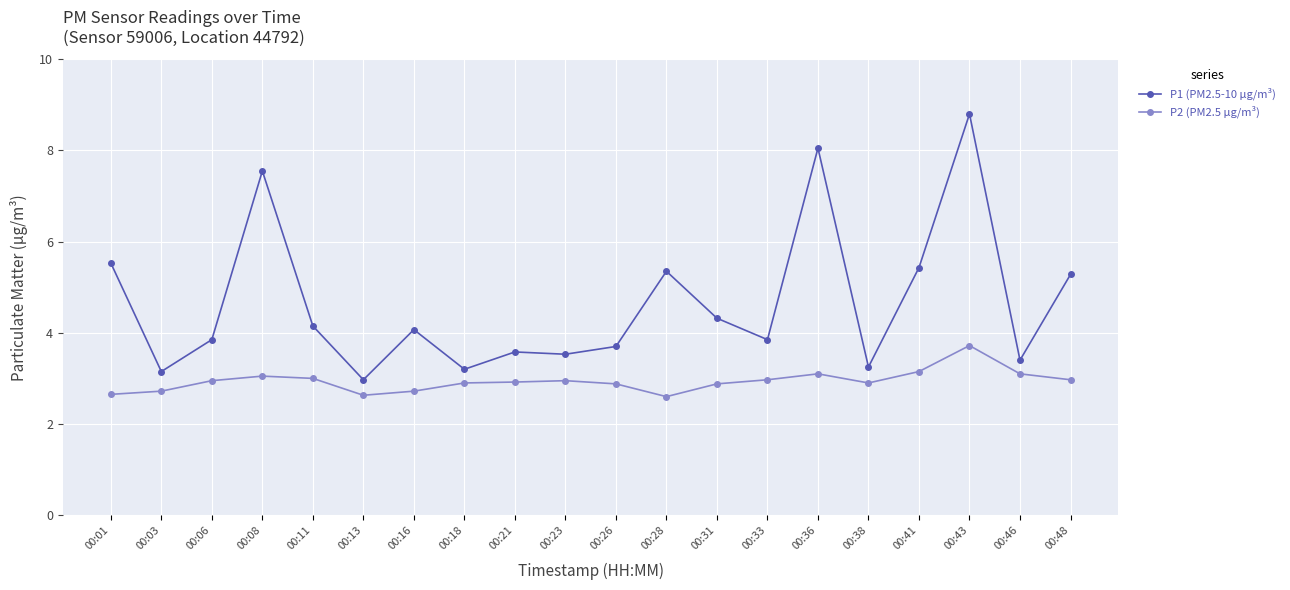

Which series has the largest total across all categories?

P1 (PM2.5-10 µg/m³)